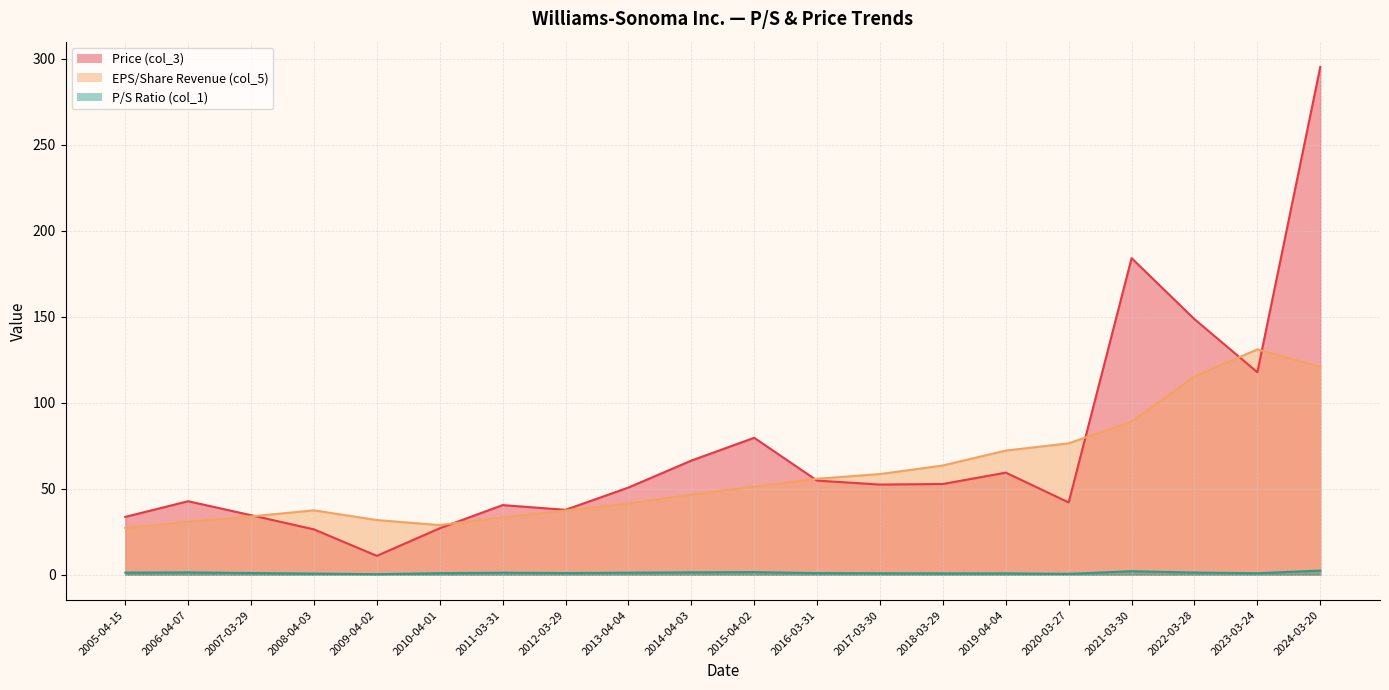

Does the chart have visible grid lines?

Yes